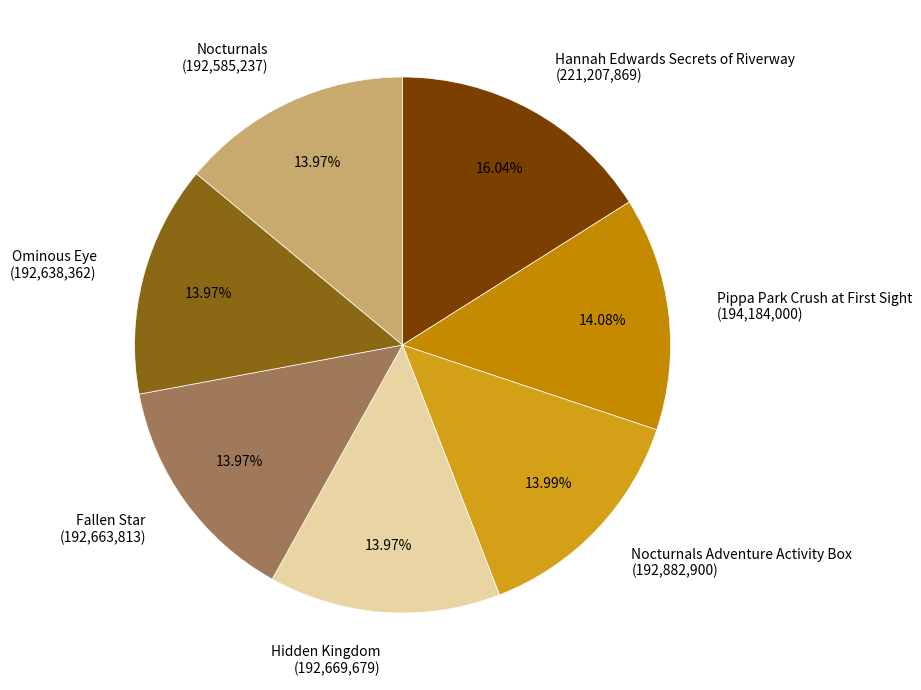

What is the largest slice in the pie chart?

Hannah Edwards Secrets of Riverway (221,207,869)